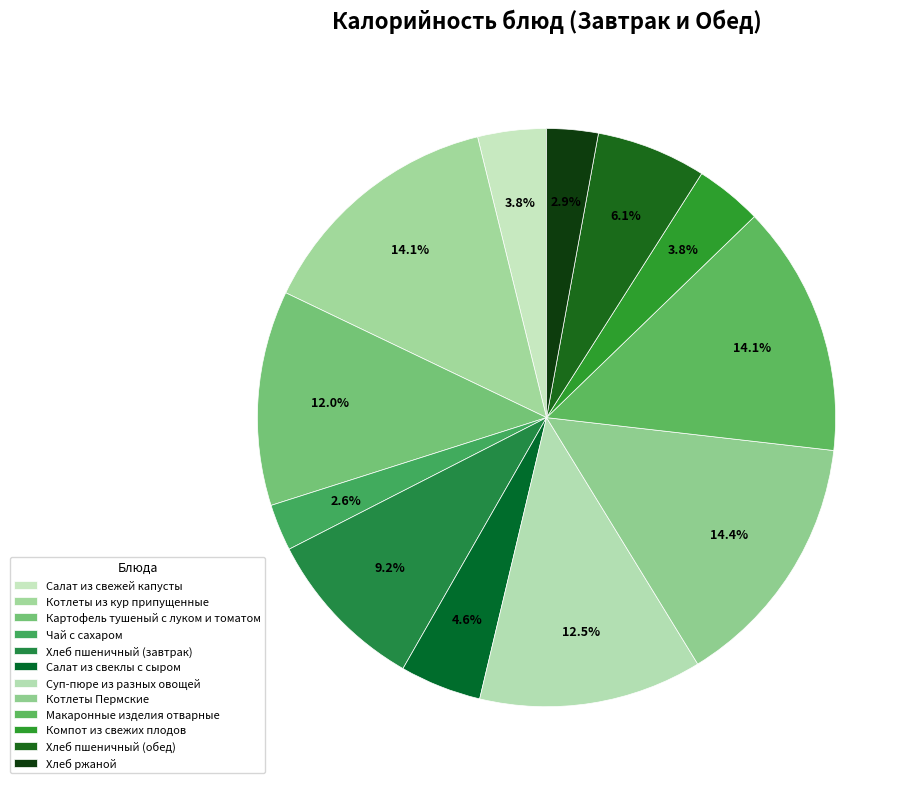

Approximately how many times larger is the value at Хлеб ржаной compared to Компот из свежих плодов?

0.8